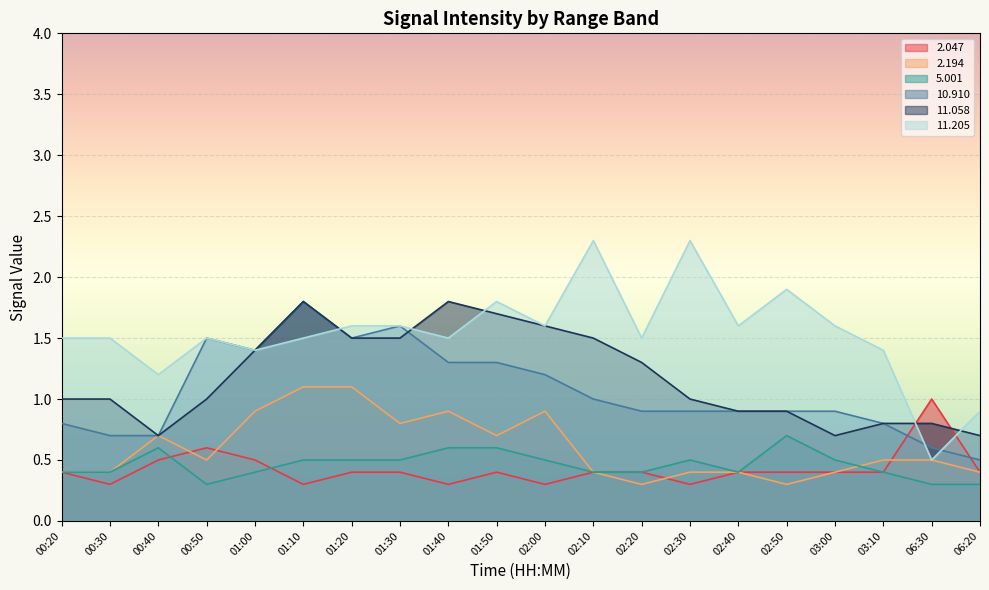

Rank the categories by   2.194 value from highest to lowest.

01:10, 01:20, 01:00, 01:40, 02:00, 01:30, 00:40, 01:50, 00:50, 03:10, 06:30, 00:20, 00:30, 02:10, 02:30, 02:40, 03:00, 06:20, 02:20, 02:50